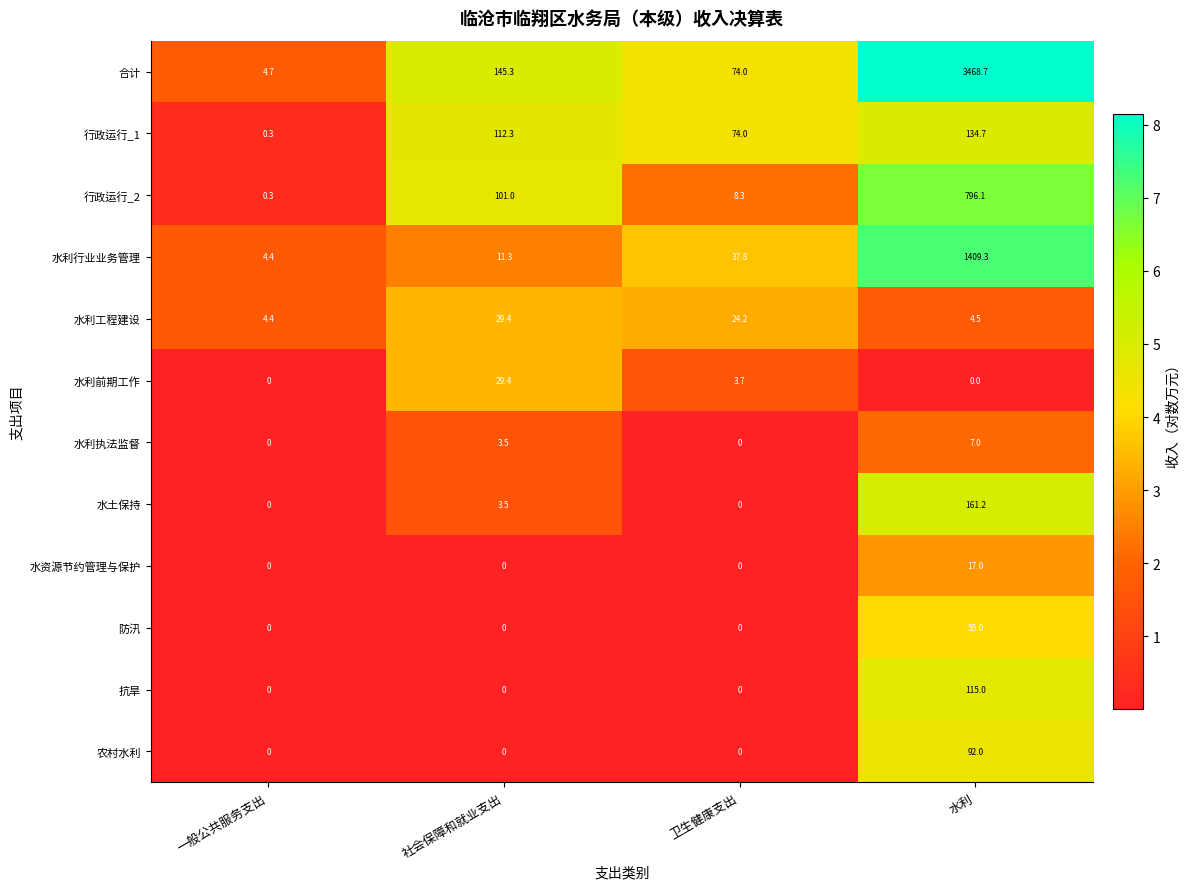

What is the highest value of the 行政运行_1 series?

134.7